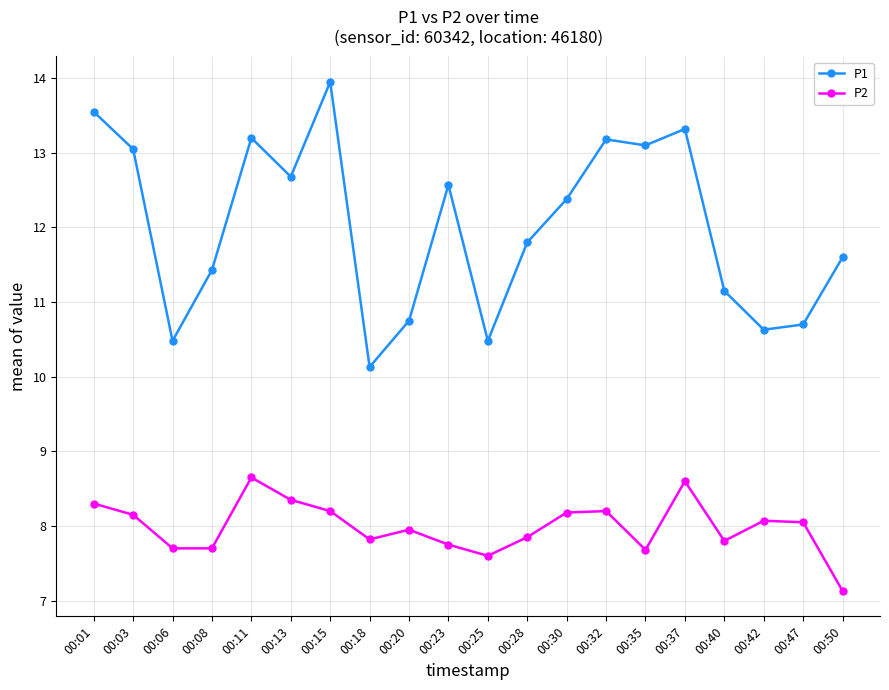

Is it true that P1 equals 15.0 at 00:42?

False